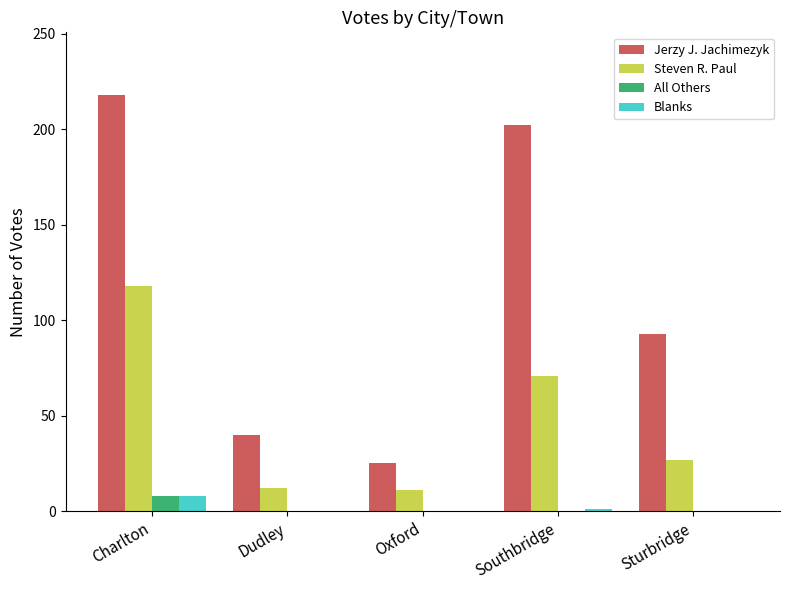

Which series changed the most between Dudley and Oxford?

Jerzy J. Jachimezyk